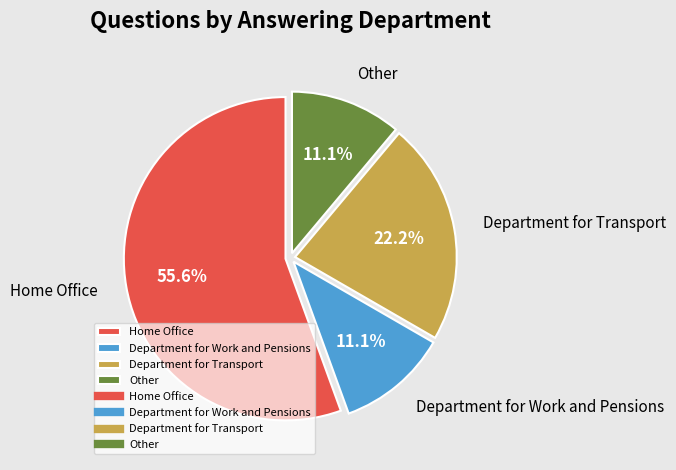

To the nearest percent, what percentage of the pie is Other?

11%